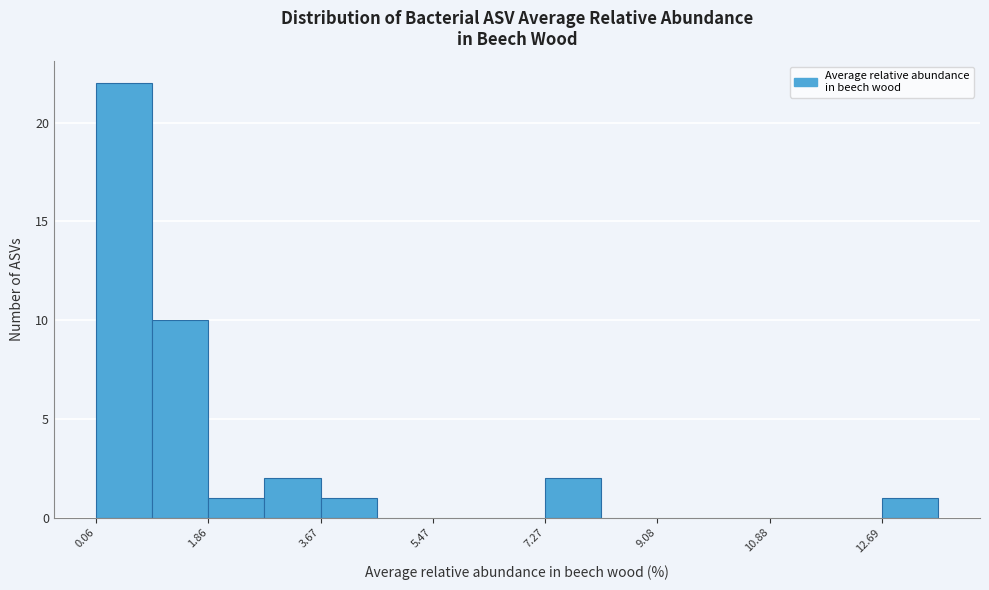

What is the height of the bar covering 1.0 to 1.8 on the x-axis? Neither the bar edges nor the heights are printed on the chart, so give them approximately, as read against the axes.

10